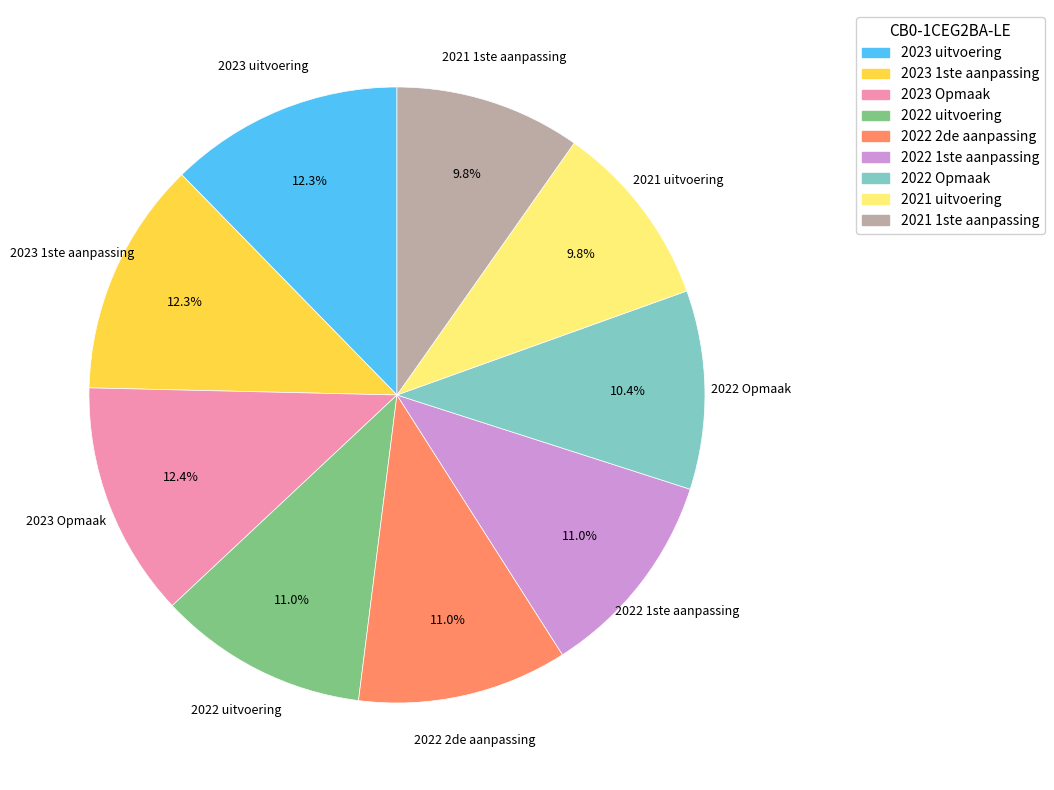

Is 2022 Opmaak the majority of the pie?

No